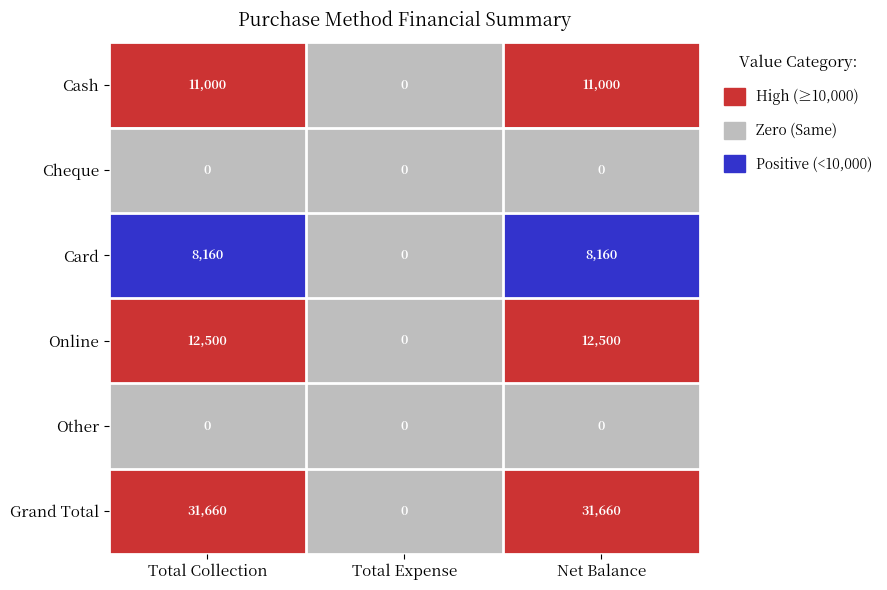

Reading right to left, what are all the values shown in this chart?

Cash: 11000	0	11000
Cheque: 0	0	0
Card: 8160	0	8160
Online: 12500	0	12500
Other: 0	0	0
Grand Total: 31660	0	31660